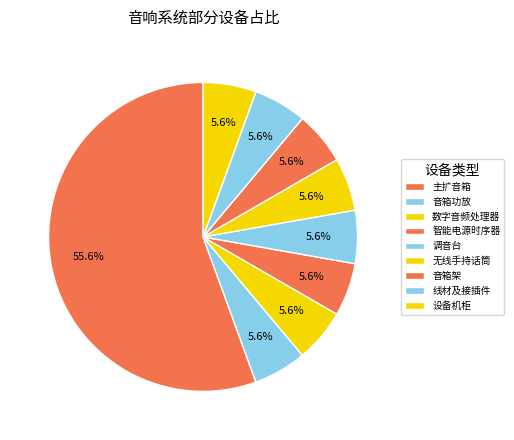

Which has a higher value, 音箱架 or 线材及接插件?

音箱架